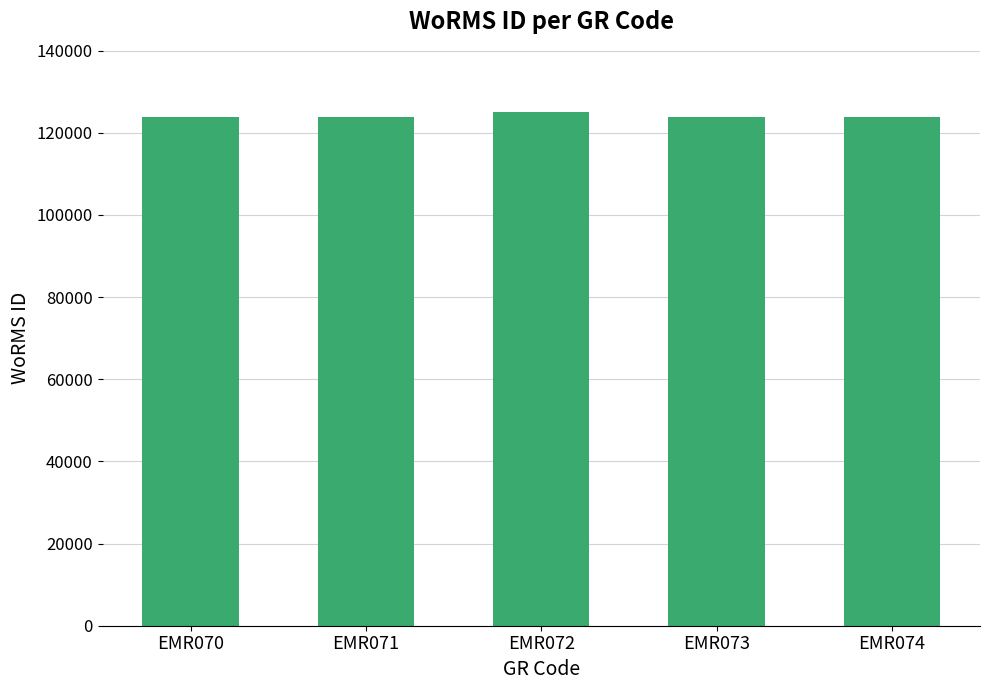

True or false: the data shows 216328 at EMR073.

False